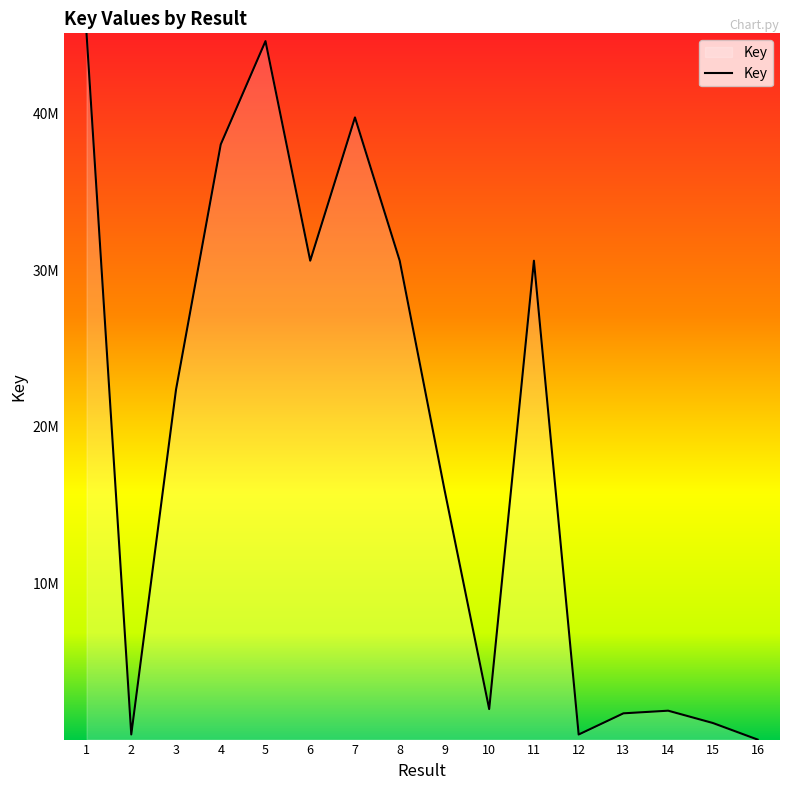

What is the approximate value at 15, to the nearest 100?

1064700